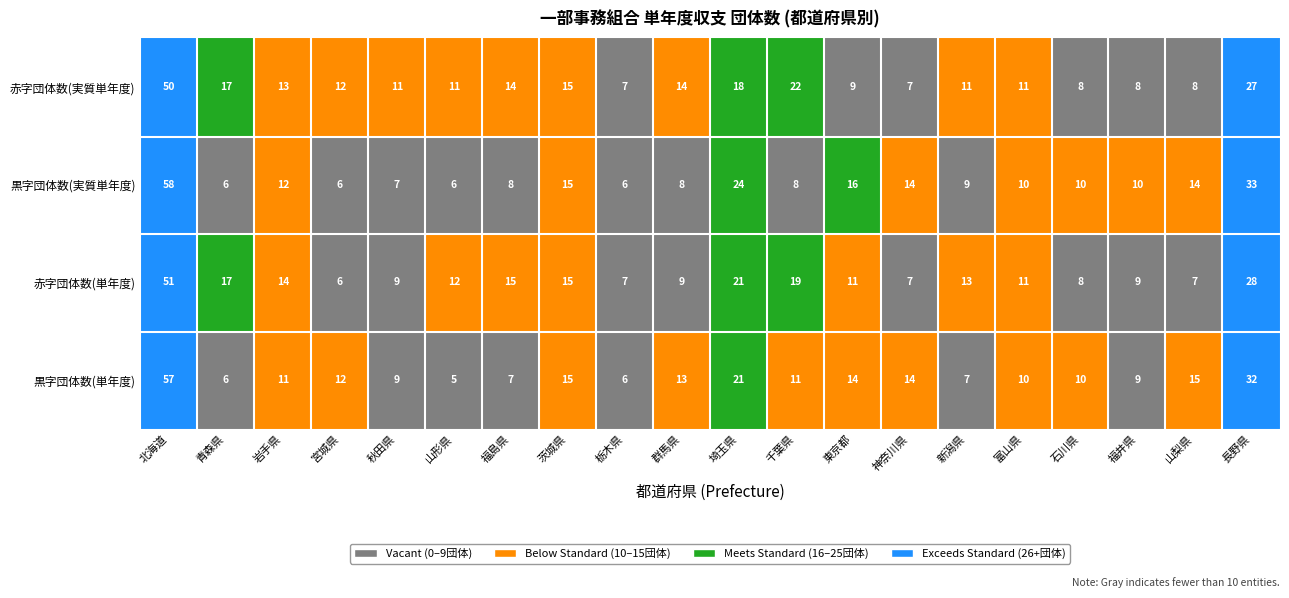

Reading left to right, list all the values displayed in this chart.

黒字団体数(単年度): 0=57	1=6	2=11	3=12	4=9	5=5	6=7	7=15	8=6	9=13	10=21	11=11	12=14	13=14	14=7	15=10	16=10	17=9	18=15	19=32
赤字団体数(単年度): 0=51	1=17	2=14	3=6	4=9	5=12	6=15	7=15	8=7	9=9	10=21	11=19	12=11	13=7	14=13	15=11	16=8	17=9	18=7	19=28
黒字団体数(実質単年度): 0=58	1=6	2=12	3=6	4=7	5=6	6=8	7=15	8=6	9=8	10=24	11=8	12=16	13=14	14=9	15=10	16=10	17=10	18=14	19=33
赤字団体数(実質単年度): 0=50	1=17	2=13	3=12	4=11	5=11	6=14	7=15	8=7	9=14	10=18	11=22	12=9	13=7	14=11	15=11	16=8	17=8	18=8	19=27